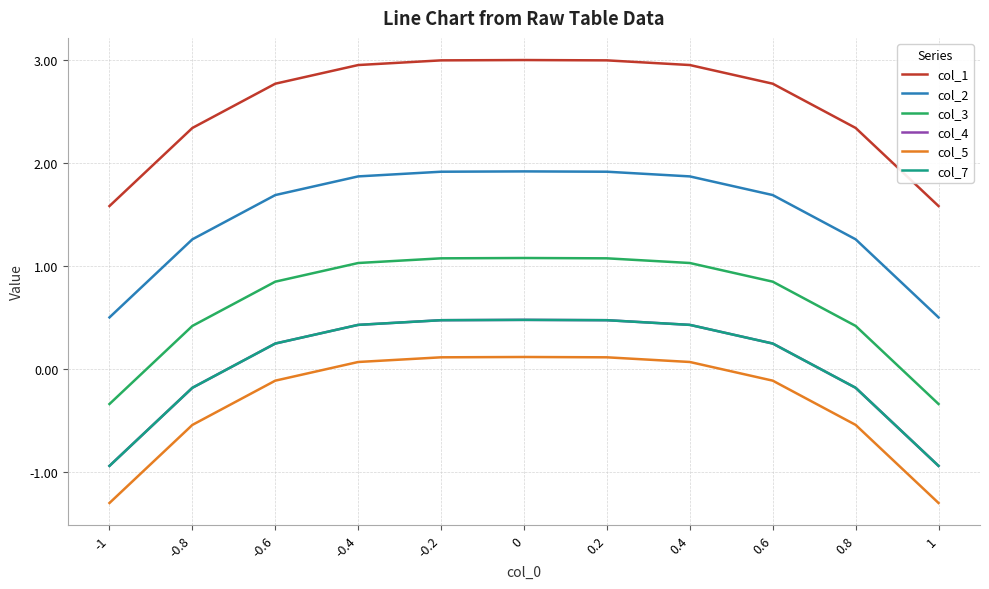

Which series has the largest range (max minus min)?

col_1